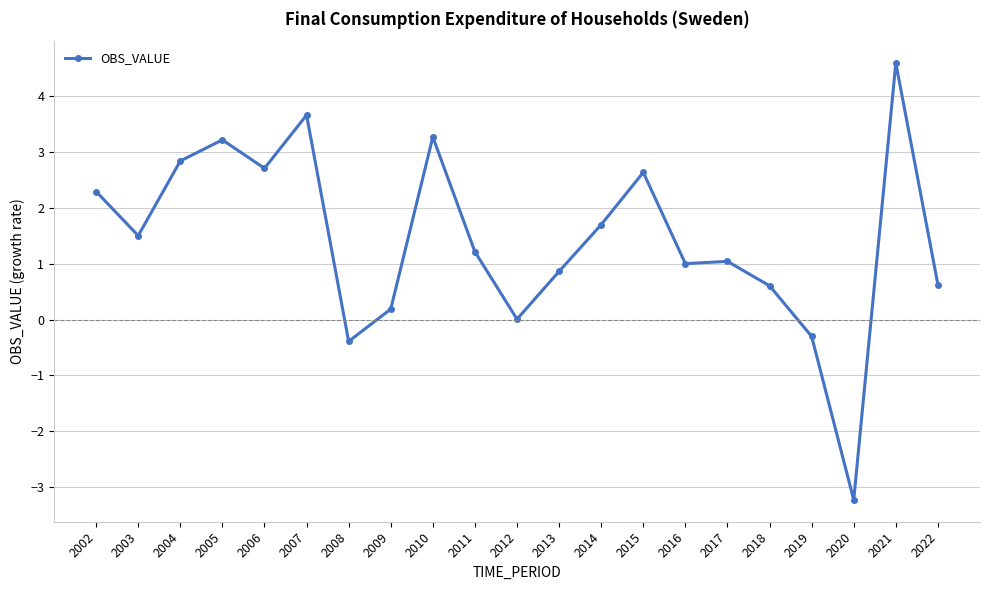

How many distinct data groups are displayed?

1